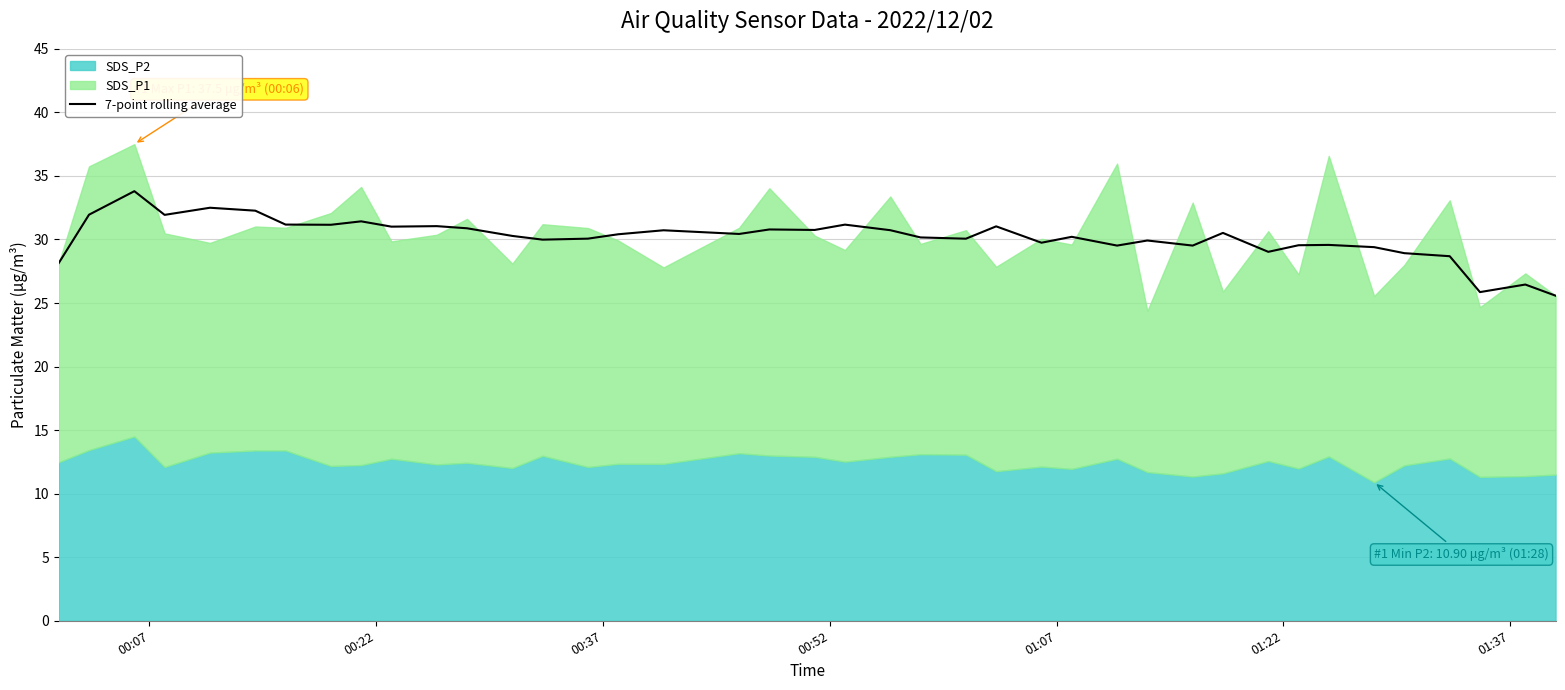

What is the maximum value for 7-point rolling average?

33.8